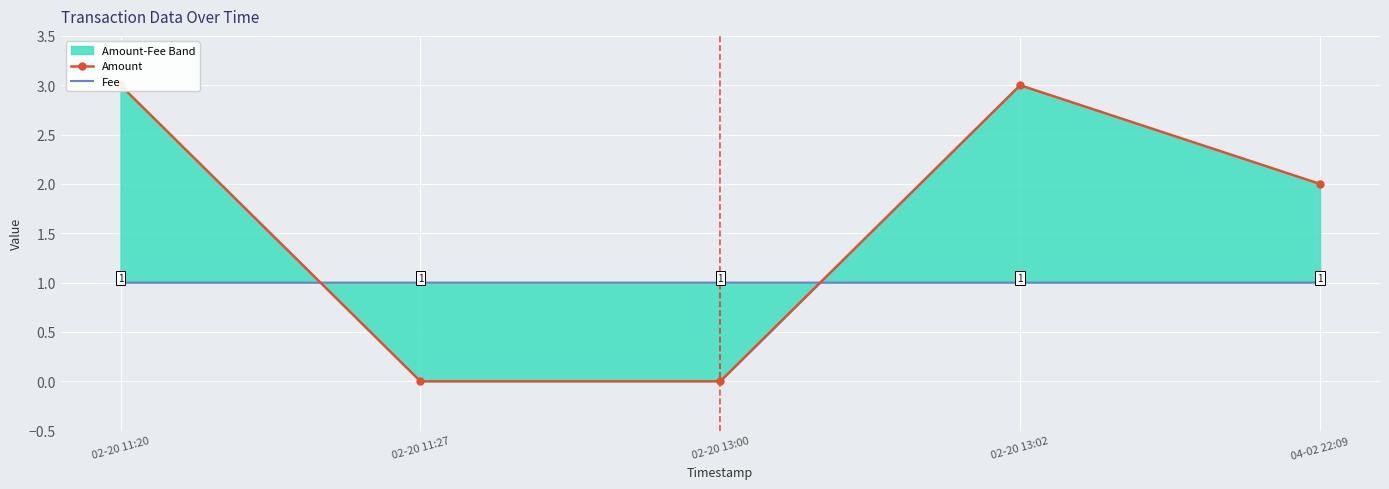

What is the greatest value displayed?

3.0